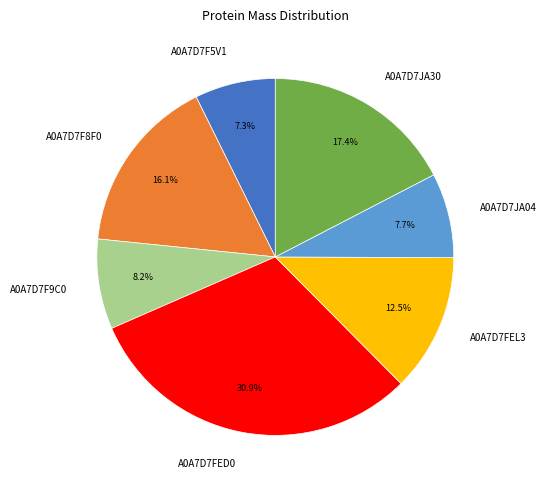

To the nearest percent, what is the difference between the A0A7D7JA30 and A0A7D7F5V1 slice percentages?

10%